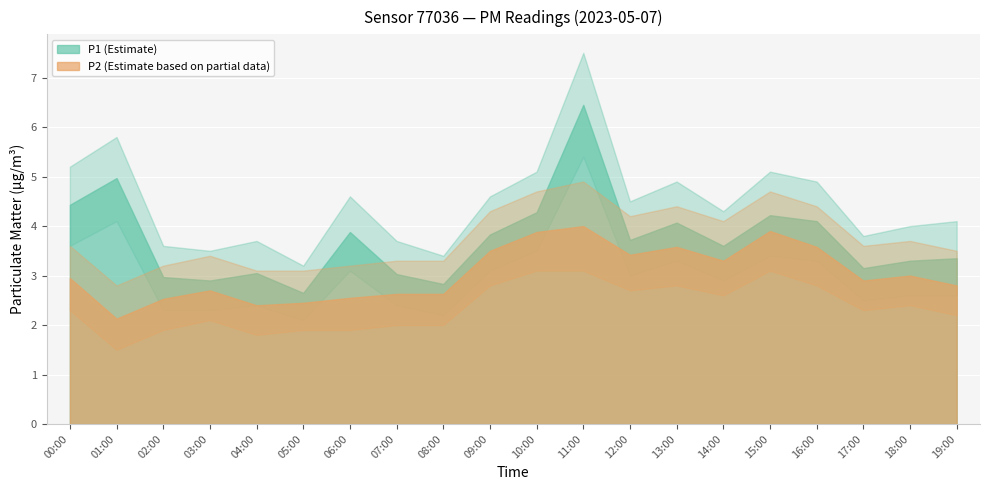

How many times do P2_upper and P1_lower cross each other?

3